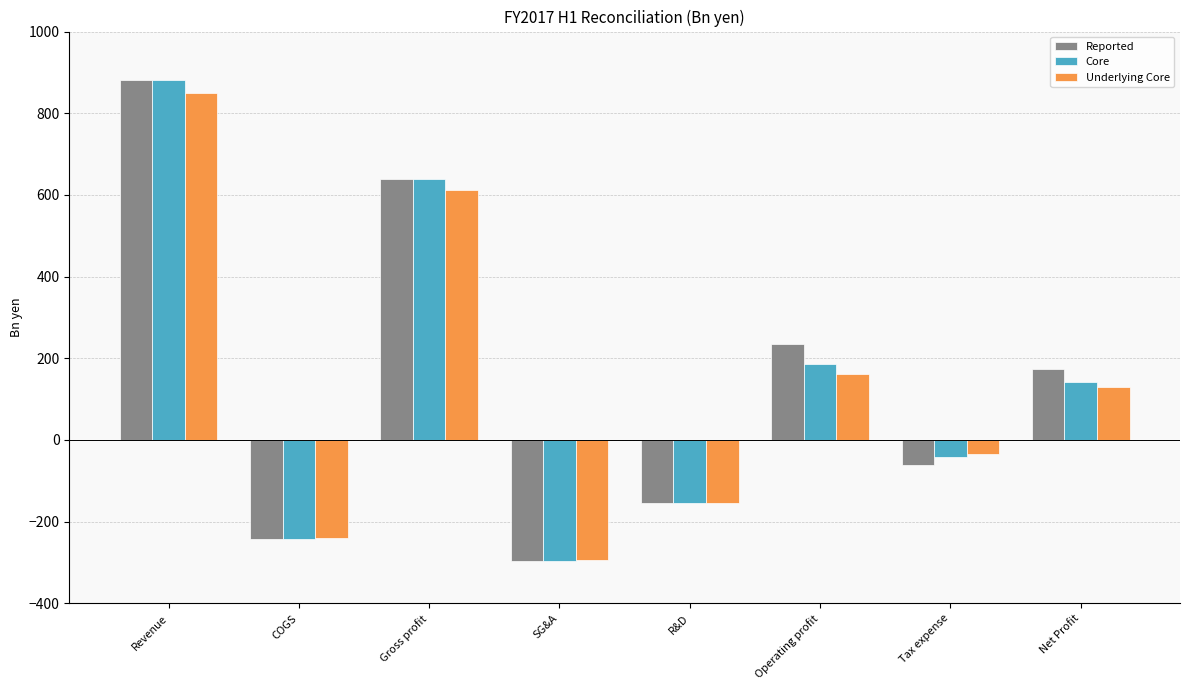

What is the value of the Core bar at the 7th from the left?

-41.0